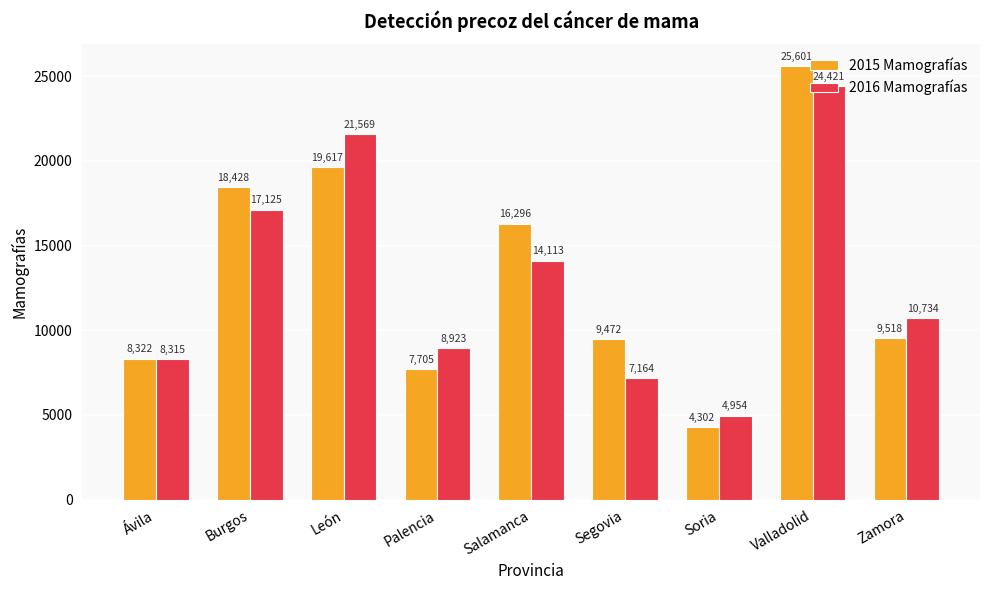

What are all the series names shown in the legend?

2015 Mamografías, 2016 Mamografías